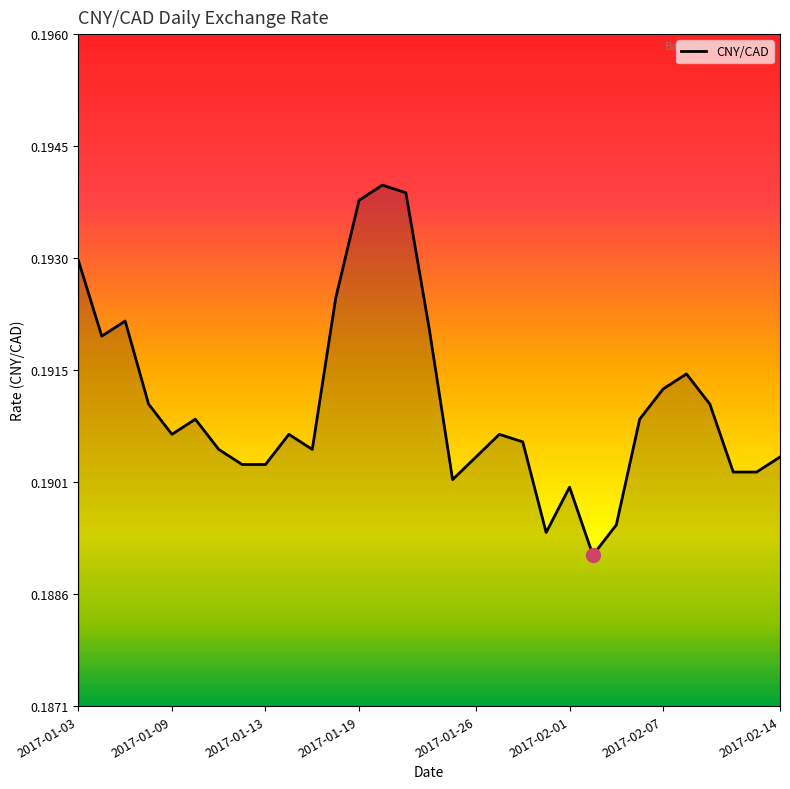

How many points are lower than both their immediate neighbors (excluding endpoints)?

6